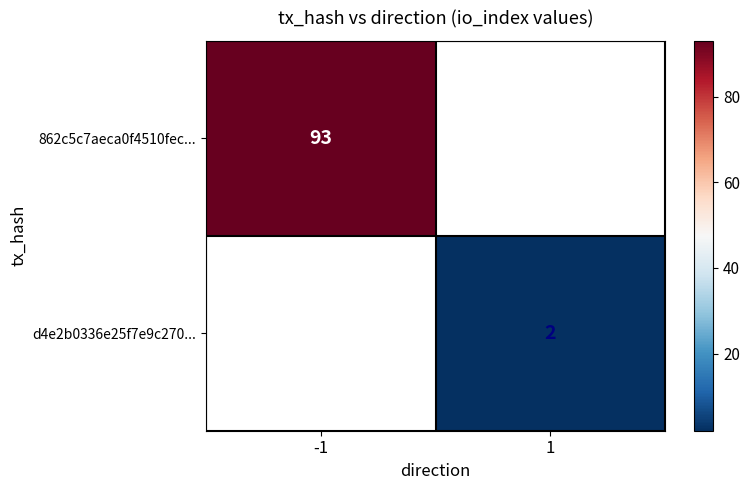

The d4e2b0336e25f7e9c270... series shows 2 at 1. True or false?

True